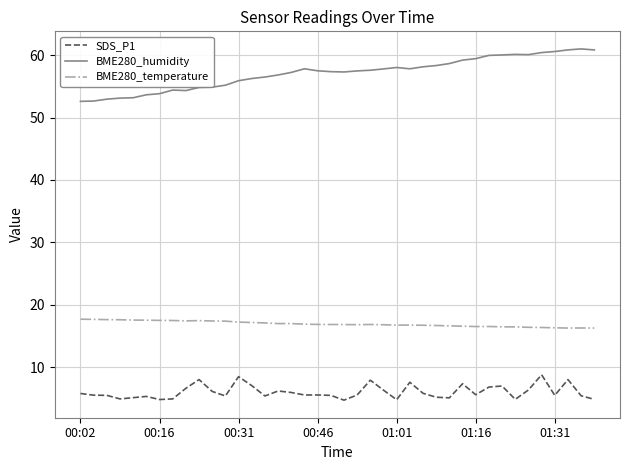

True or false: BME280_humidity and SDS_P1 intersect in this chart.

False